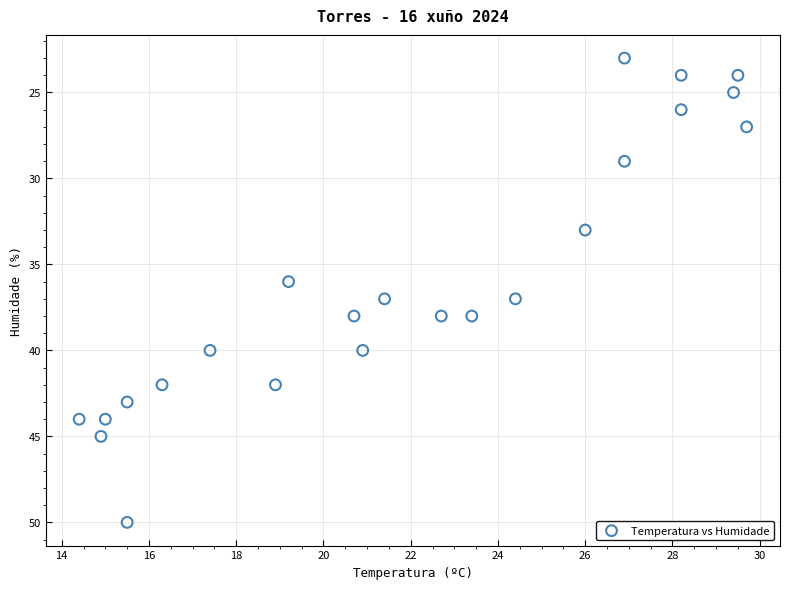

What is the range of Y values (max minus min)?

27